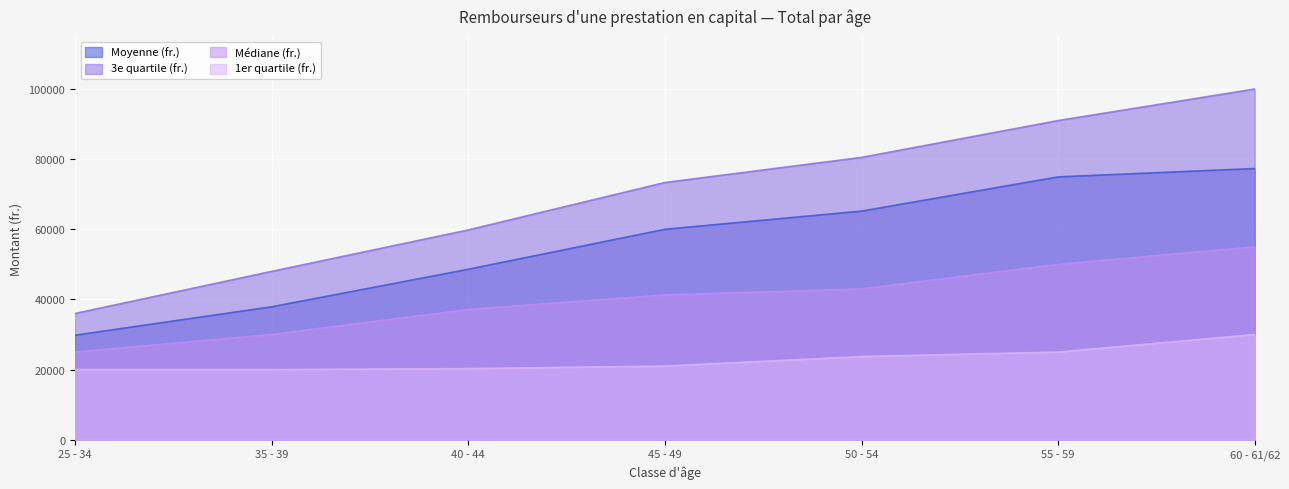

What position from the left is 35 - 39?

2